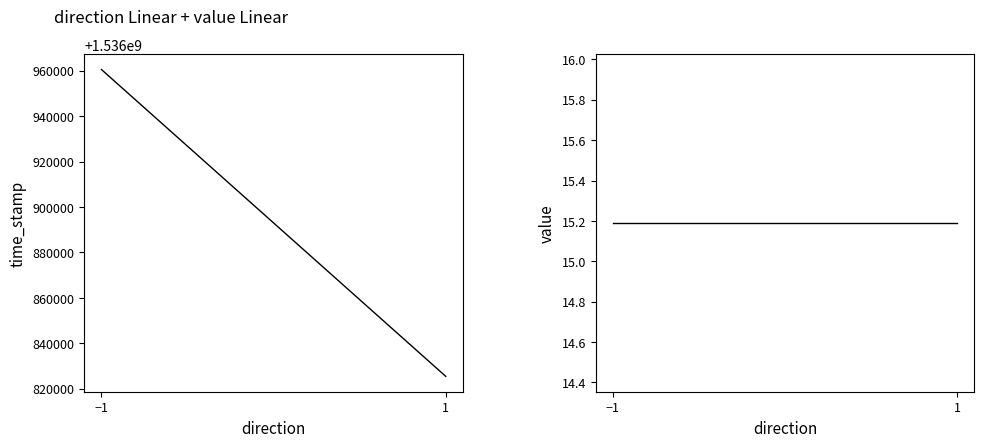

At which category is the sum across all series the highest?

−1